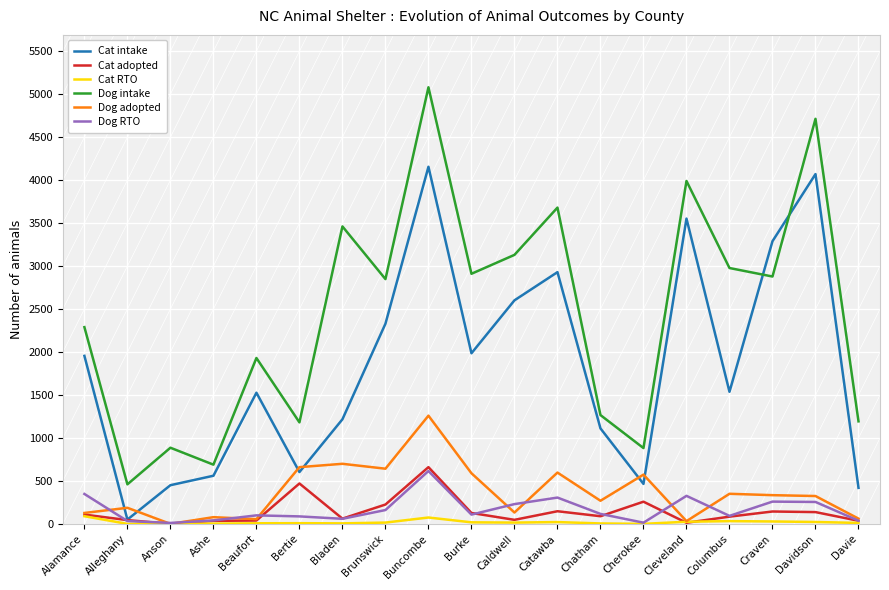

Between Brunswick and Davidson, which series saw the biggest shift?

Dog intake